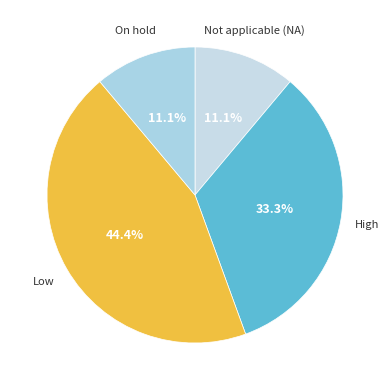

Which slice is the largest?

Low